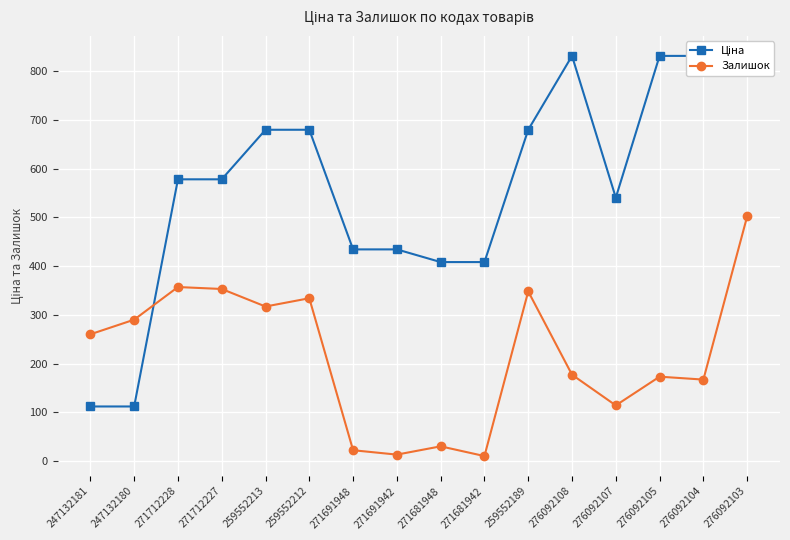

At which category is the sum across all series the highest?

276092103